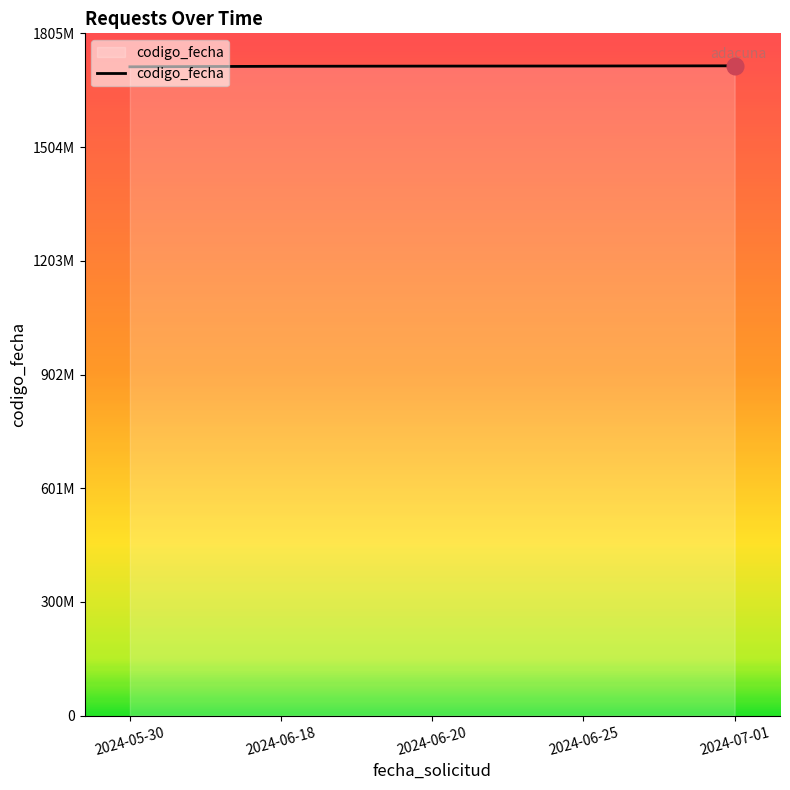

Reading left to right, list all the values displayed in this chart.

1717403190	1718793195	1719246224	1719485284	1719990764